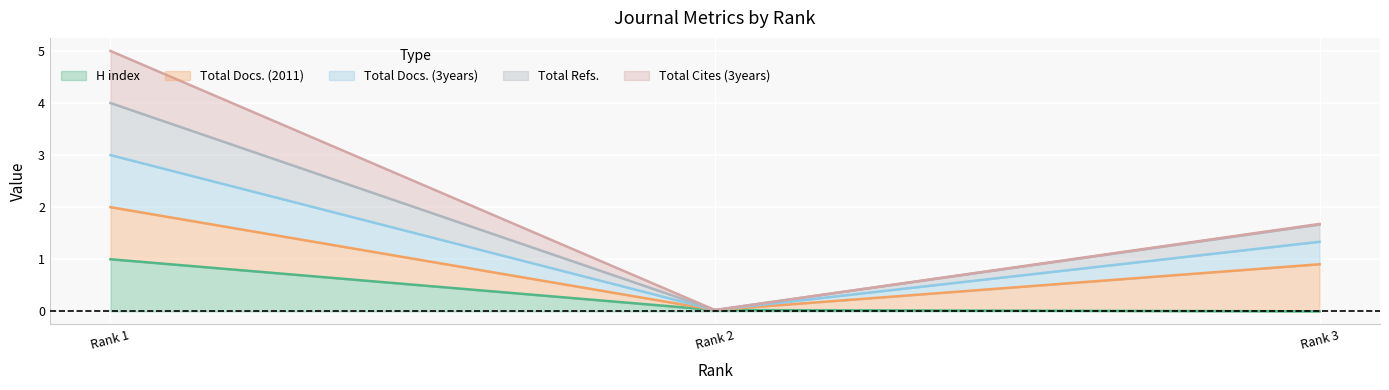

Which has a higher value, Rank 2 or Rank 1?

Rank 1